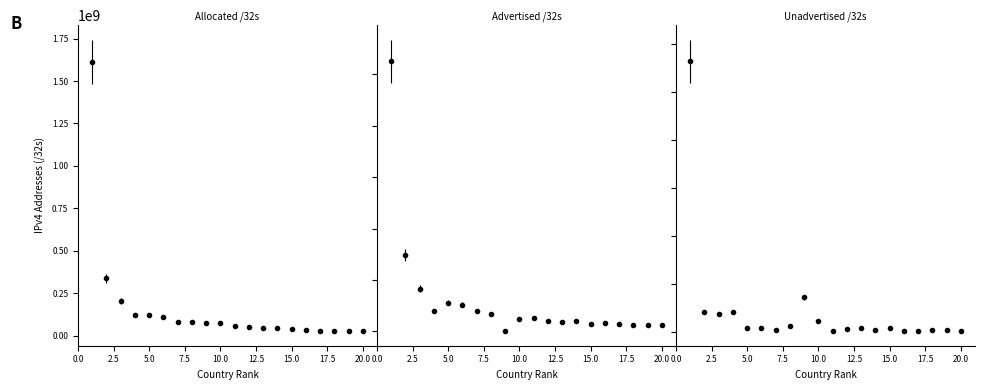

True or false: Allocated /32s has more than 1 interior local peaks.

False